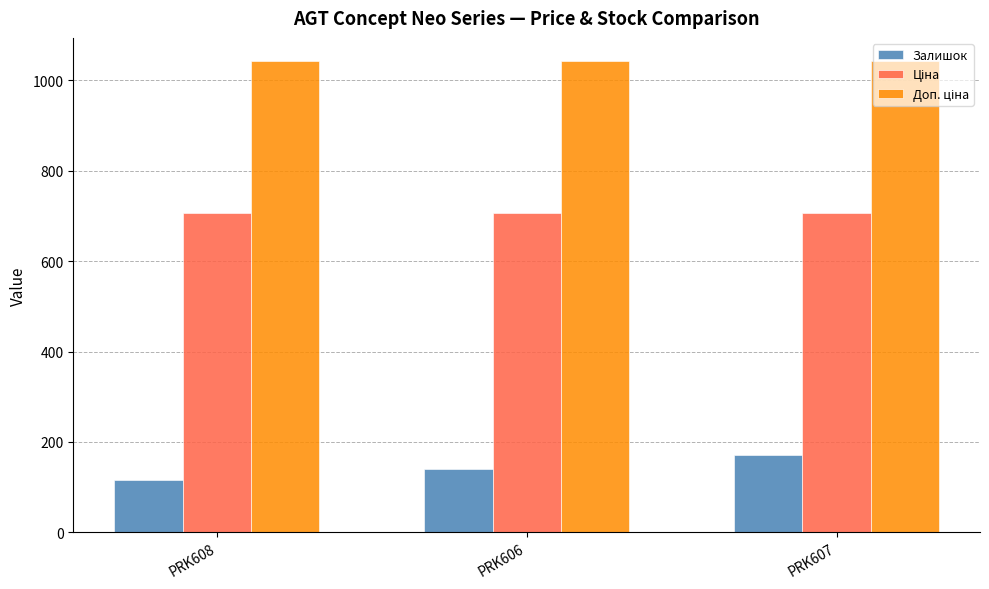

What is the difference between the Залишок values at PRK607 and PRK606?

30.0